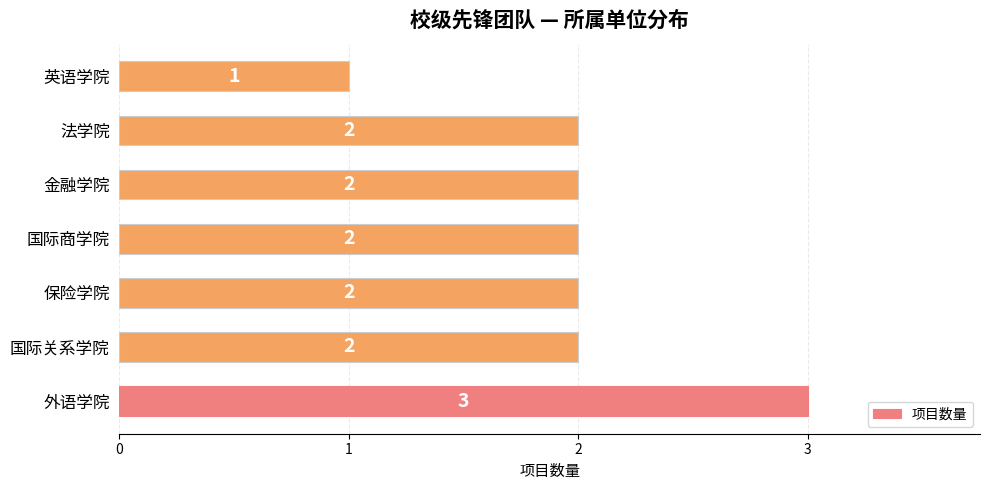

What is the difference between the second highest and minimum values?

1